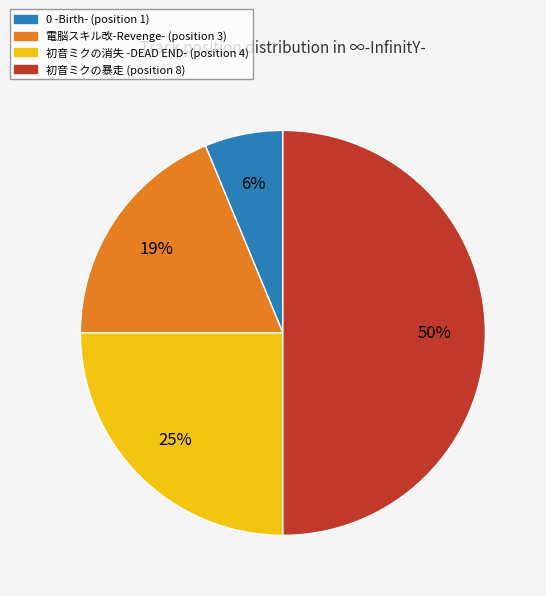

To the nearest percent, what is the average slice percentage?

25%